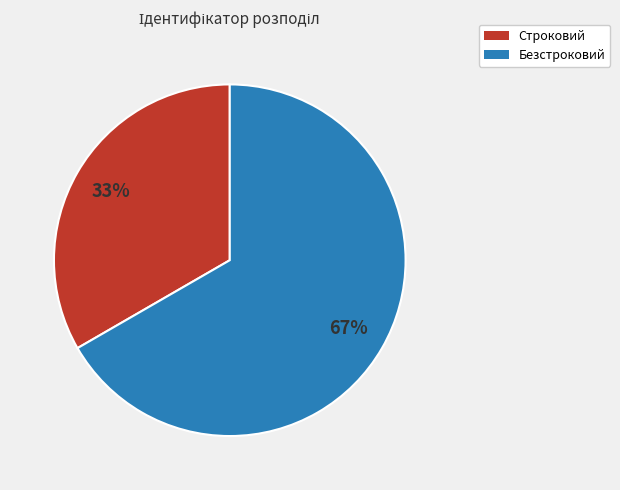

To the nearest percent, what percentage of the pie is Безстроковий?

67%